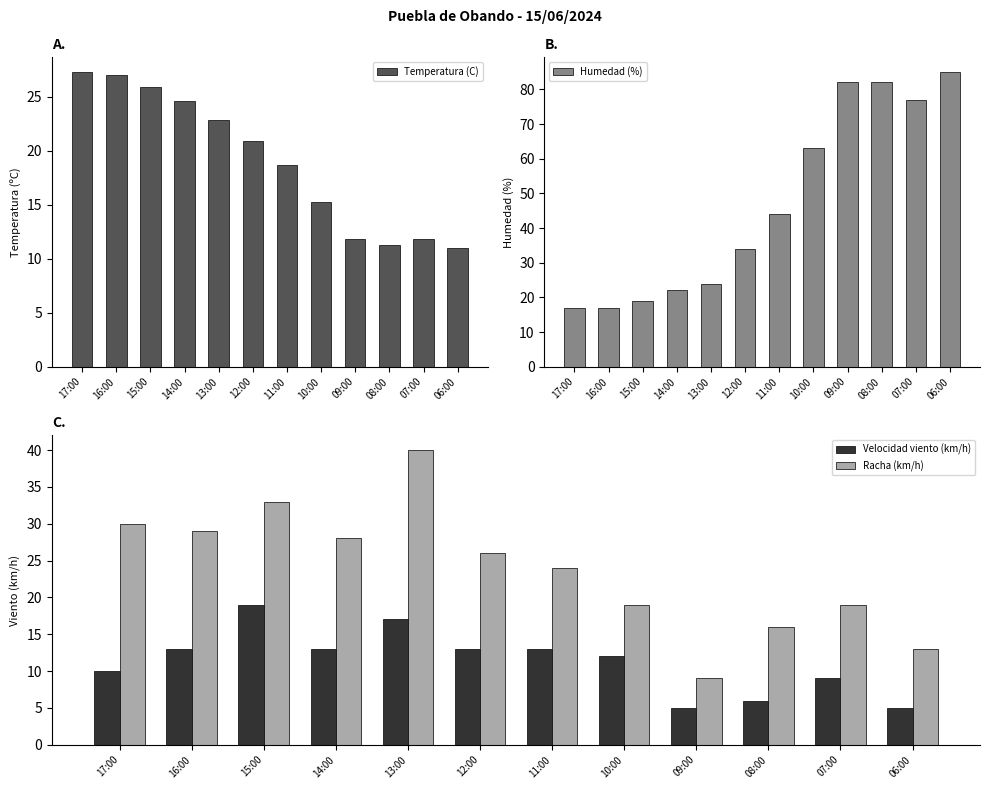

What is the average value of the Racha (km/h) series?

24